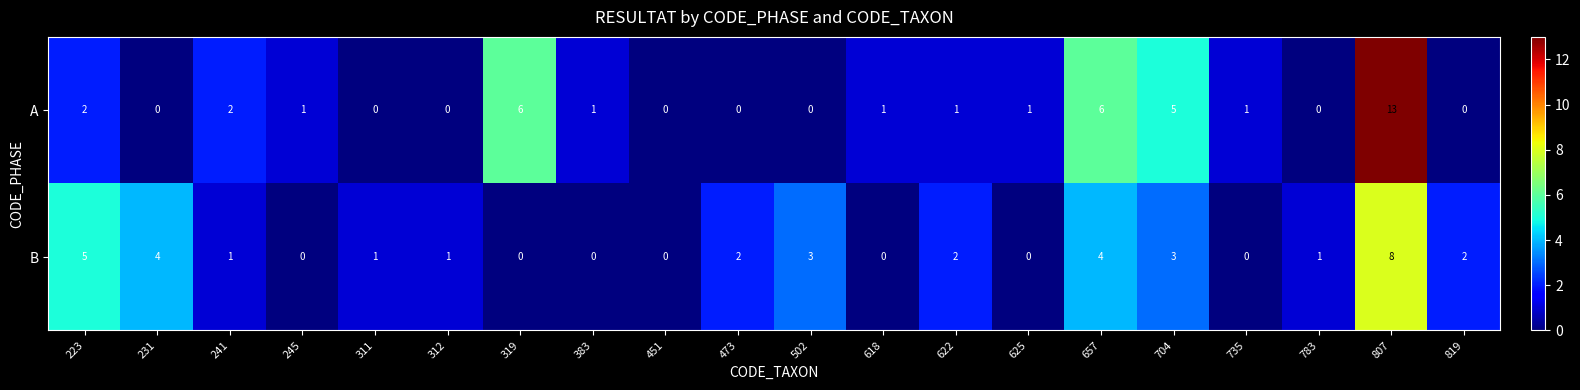

How many values in the B series are below 1?

7